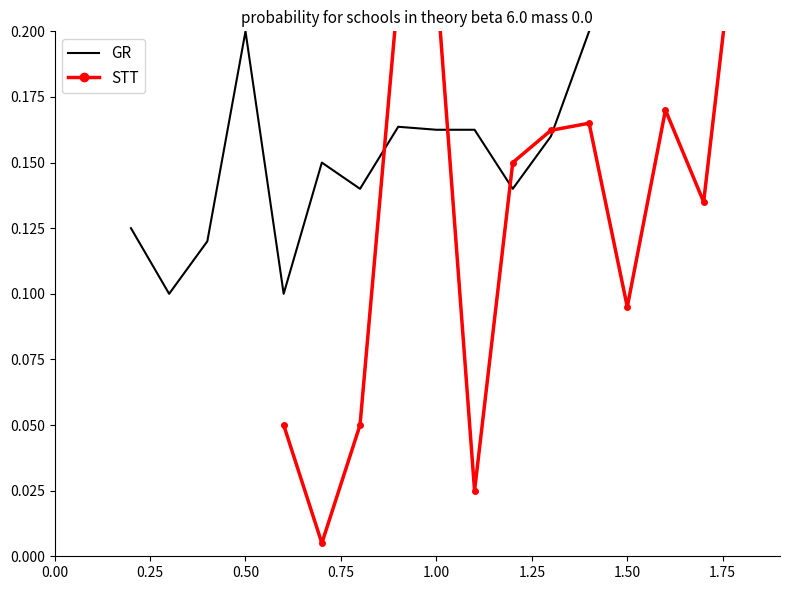

Is this an area chart (filled region under the line)?

No